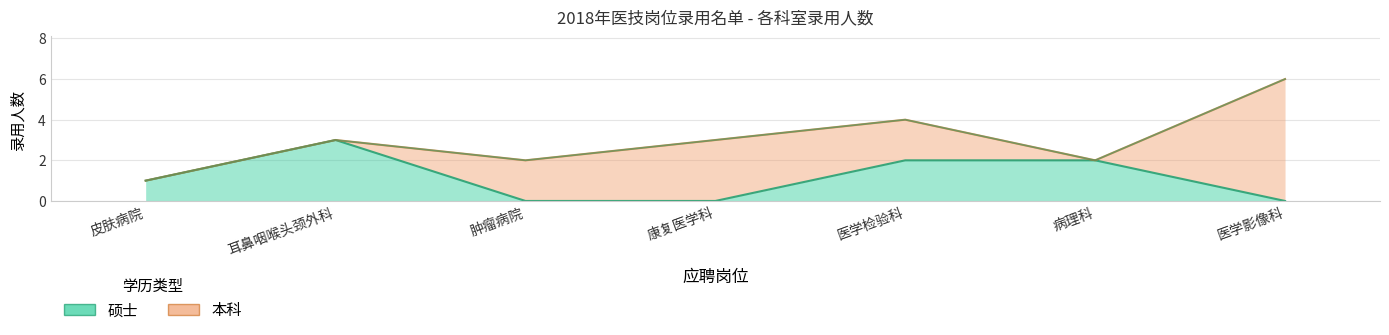

What is the value of the 2nd point from the left?

3